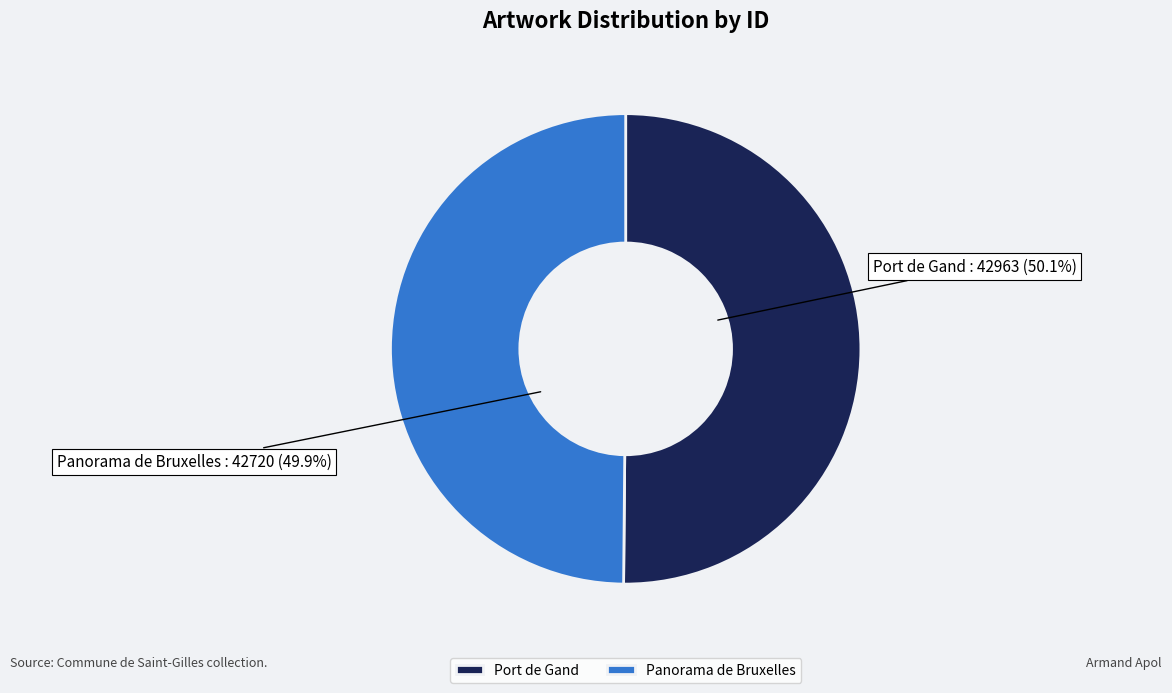

Is there any slice that represents more than half of the pie?

Yes